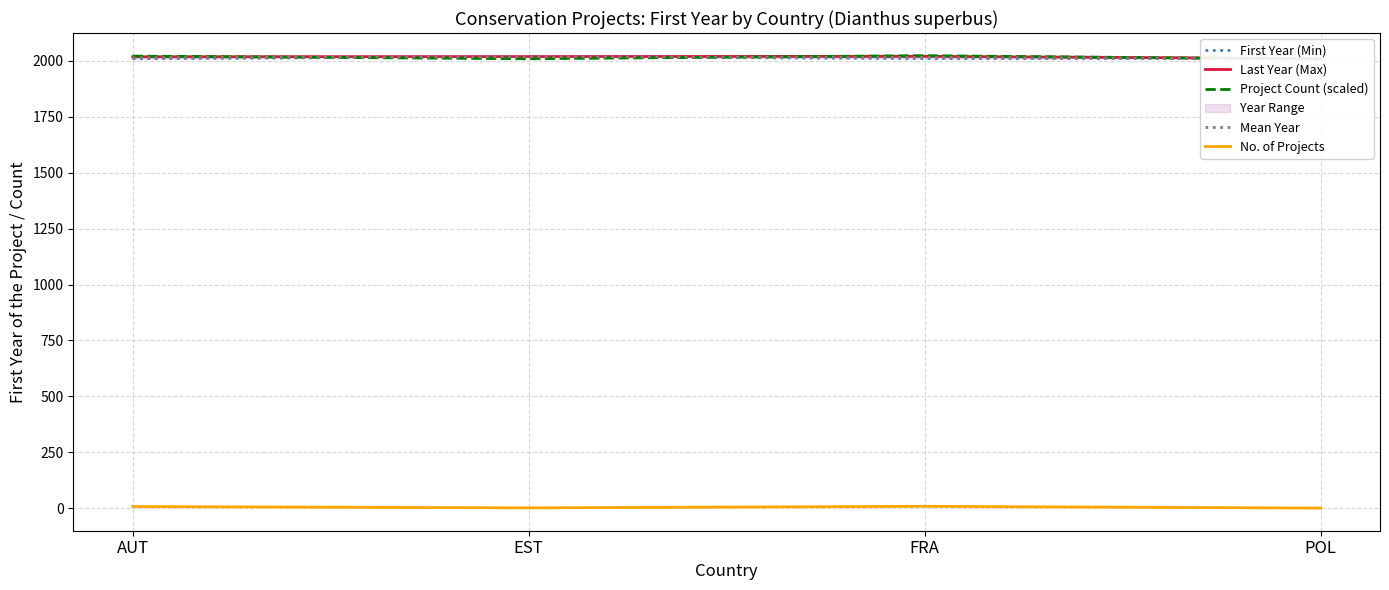

What is the label of the 1st point from the left?

AUT